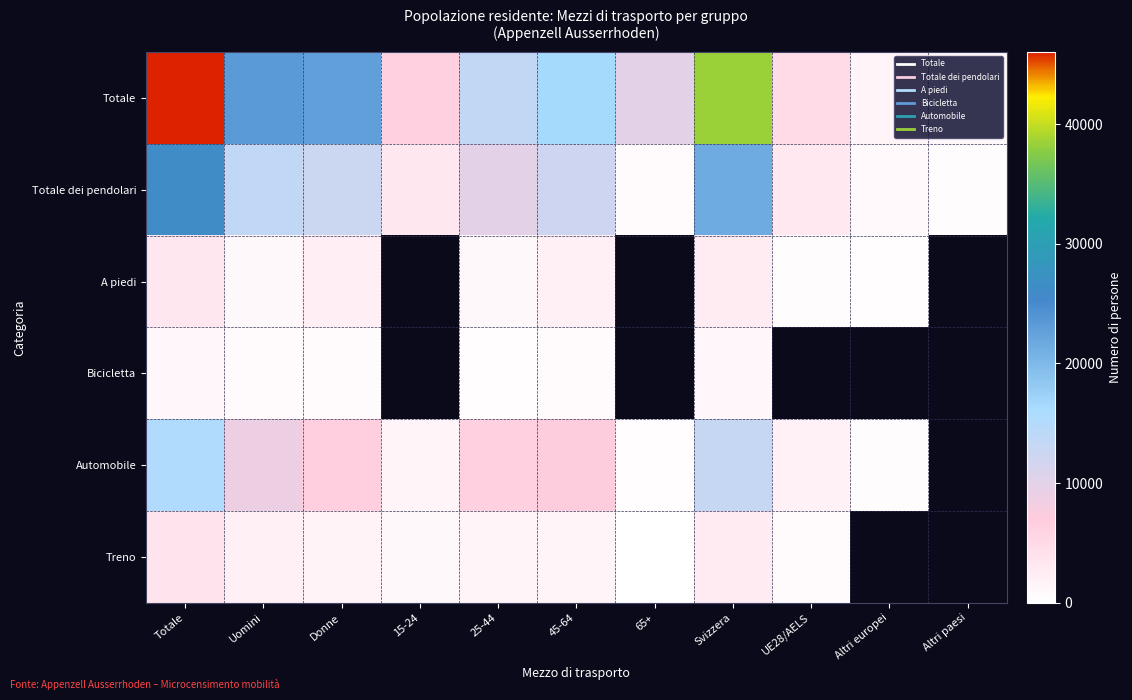

Between 15-24 and Svizzera, which series saw the biggest shift?

Totale